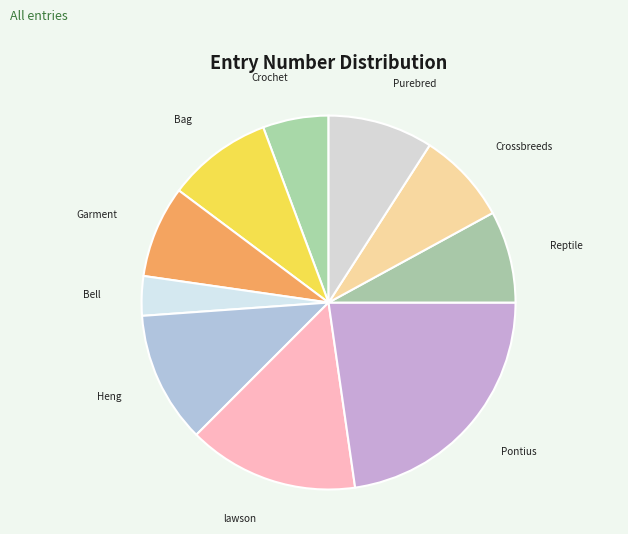

Which category has the biggest portion of the pie?

4-H Presentations / Pontius